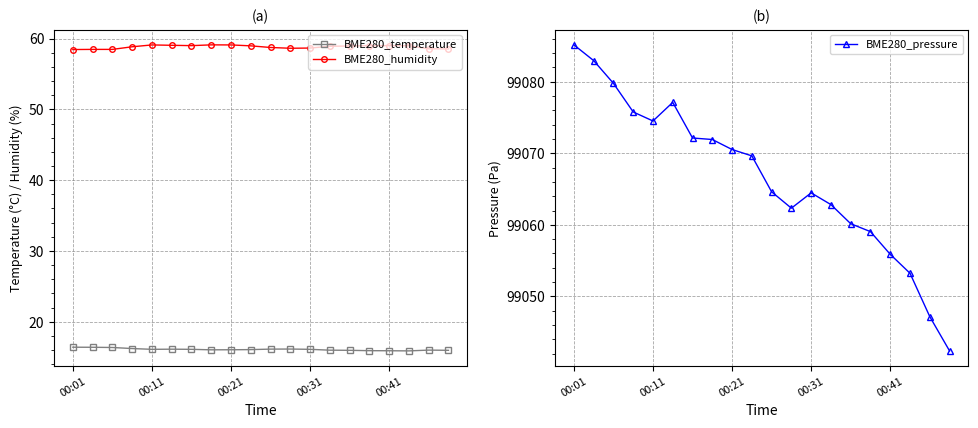

Where is BME280_pressure nearest to the value 99063?

13